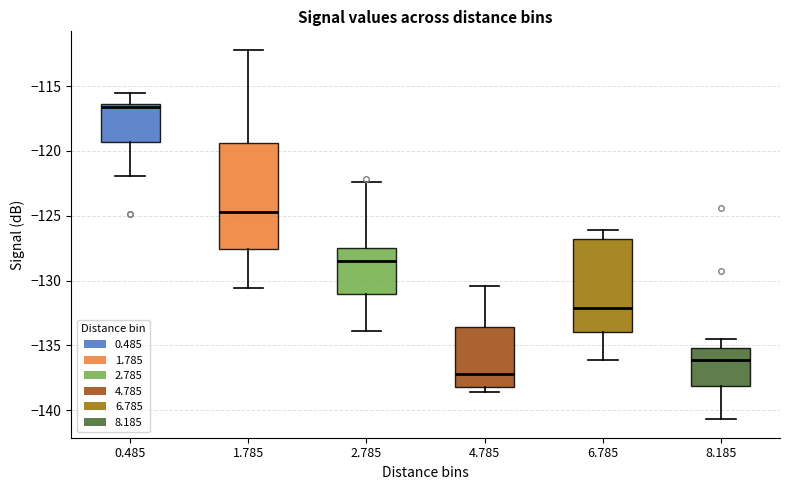

Where does the upper whisker of the box at x = 1.785 end on the y-axis? The values are not printed on the chart, so give them approximately, as read against the axis.

-112.0